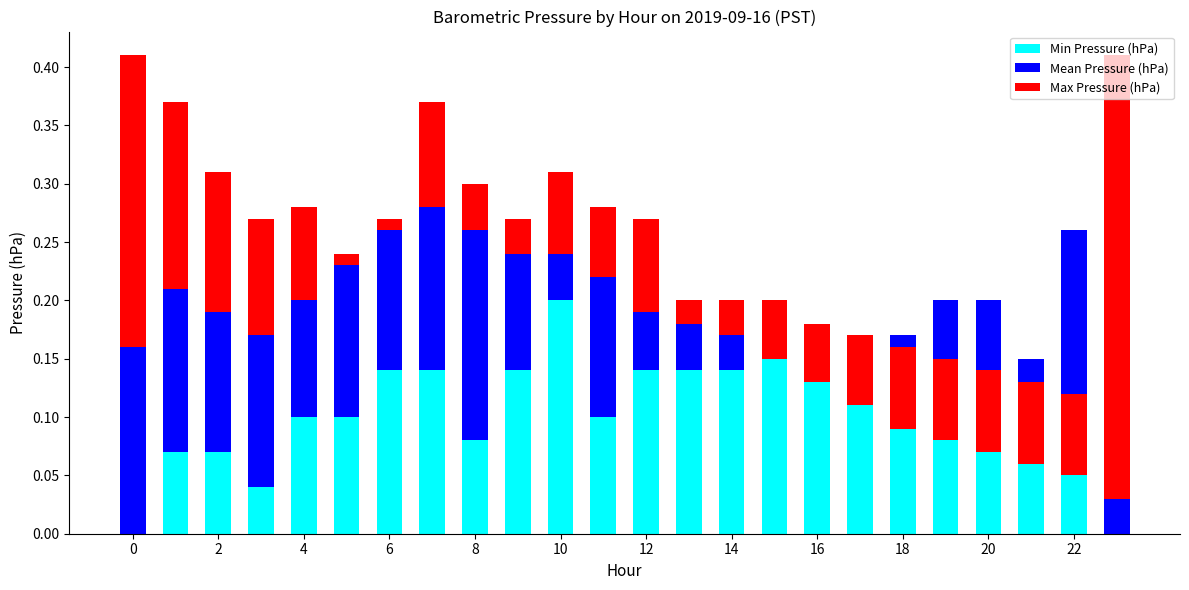

Is the value of Mean Pressure (hPa) at 22 greater than the value of Min Pressure (hPa) at 6?

No